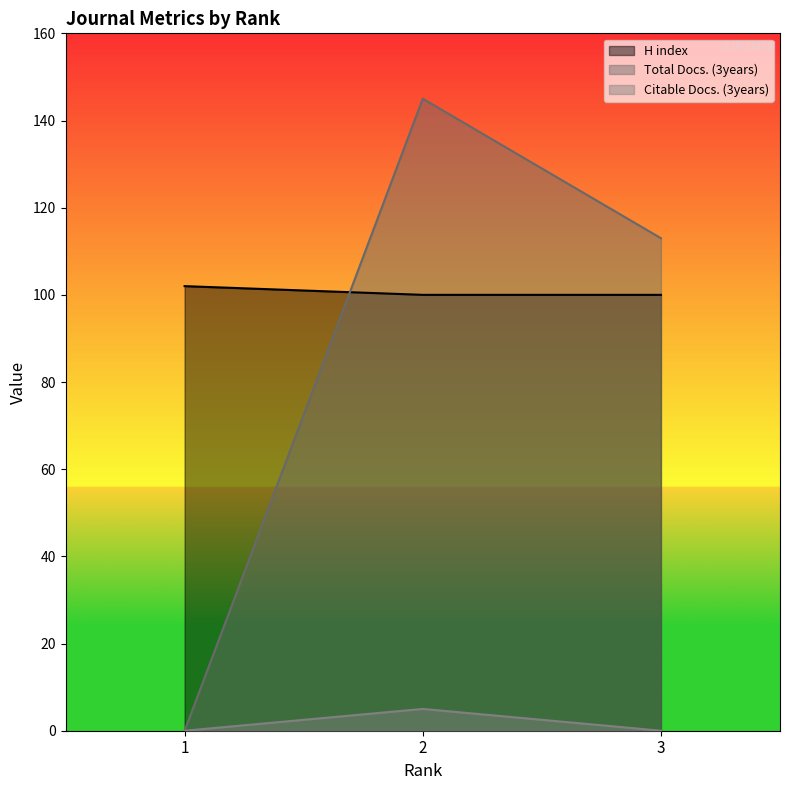

What are all the series names shown in the legend?

H index, Total Docs. (3years), Citable Docs. (3years)